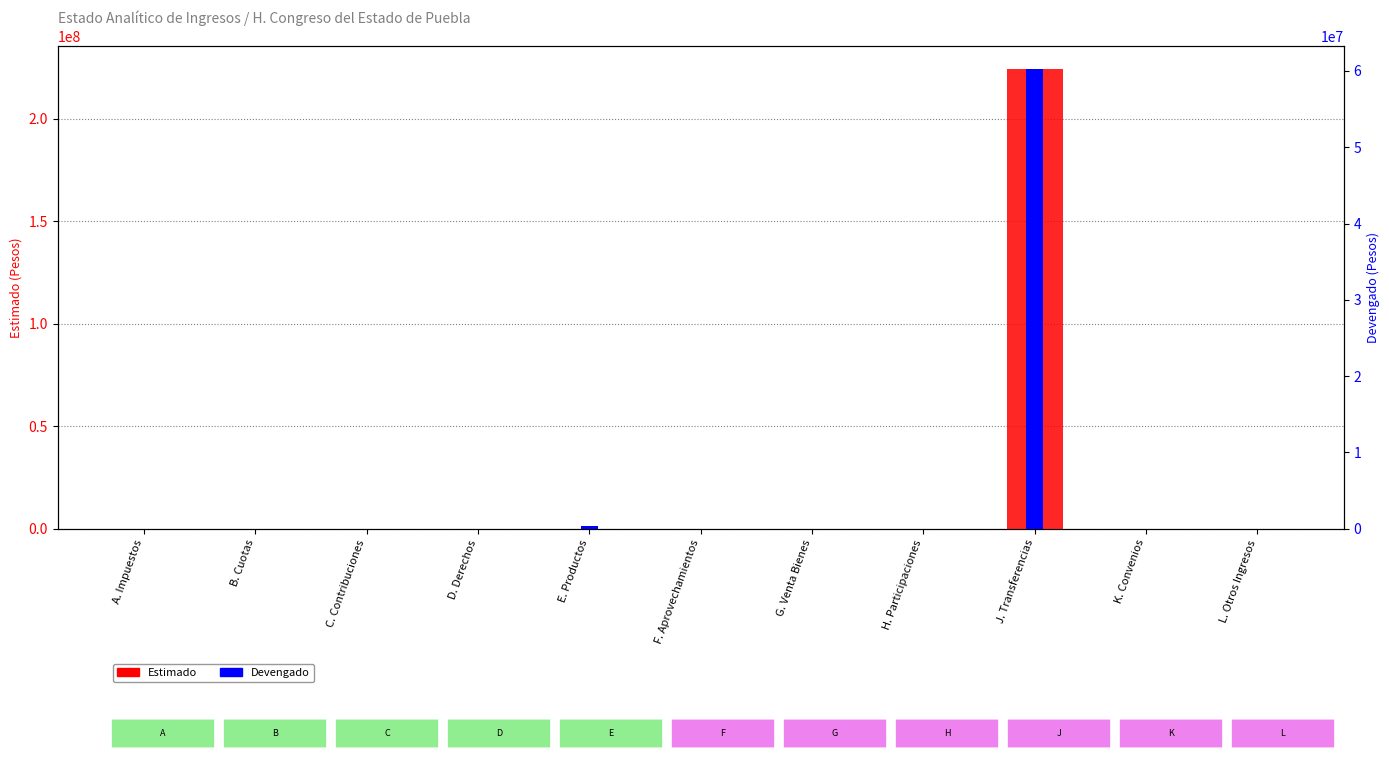

Which series changed the most between D. Derechos and F. Aprovechamientos?

Estimado